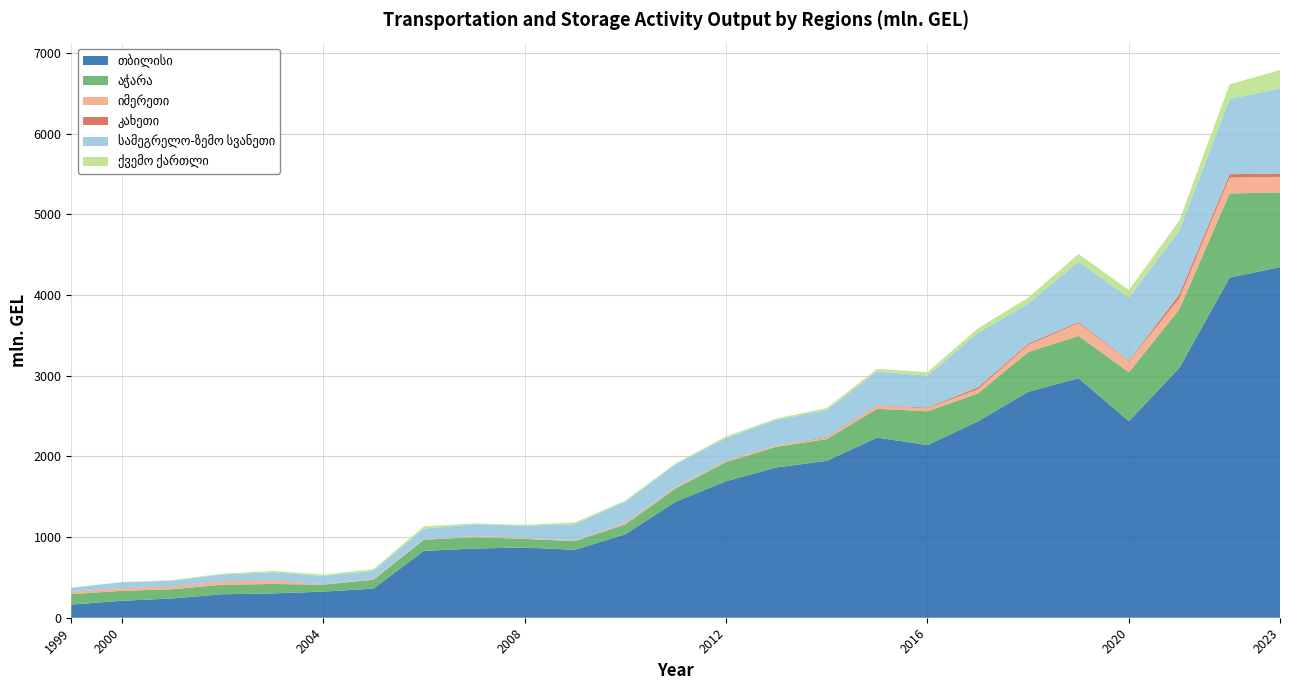

Reading left to right, transcribe all the data shown in this chart.

თბილისი: 162.4	209.8	238.9	290.9	301.4	323.3	361.1	828.4	858.4	870.0	842.2	1034.0	1437.9	1692.2	1863.0	1944.6	2233.5	2140.3	2432.8	2800.8	2969.4	2437.7	3095.9	4216.6	4346.6
აჭარა: 130.5	123.9	114.4	118.4	117.1	86.9	110.4	139.2	139.5	108.0	108.1	122.5	165.4	237.5	256.5	269.7	357.3	418.8	347.6	492.8	523.8	606.4	726.7	1042.4	926.8
იმერეთი: 25.1	31.3	30.5	39.8	40.8	3.8	8.6	8.1	12.1	12.7	9.0	18.0	15.4	15.7	13.4	17.1	37.2	36.3	52.0	86.9	156.6	133.4	135.9	197.6	191.1
კახეთი: 2.4	2.8	3.2	3.2	3.5	0.8	1.2	0.6	0.5	0.8	0.5	2.5	1.1	3.3	1.5	10.1	4.3	10.3	22.9	17.4	14.6	9.4	50.0	41.7	42.1
სამეგრელო-ზემო სვანეთი: 50.9	71.0	71.7	84.1	99.8	102.7	98.5	127.5	148.7	148.4	201.0	261.2	283.6	280.0	317.8	335.7	421.4	395.2	677.2	495.4	749.7	782.6	793.5	931.3	1058.2
ქვემო ქართლი: 2.0	3.3	7.4	10.6	18.2	16.9	22.2	27.8	9.9	12.9	20.6	13.8	10.8	18.4	17.5	22.2	31.4	43.3	53.6	75.0	94.4	93.3	121.4	182.0	225.0